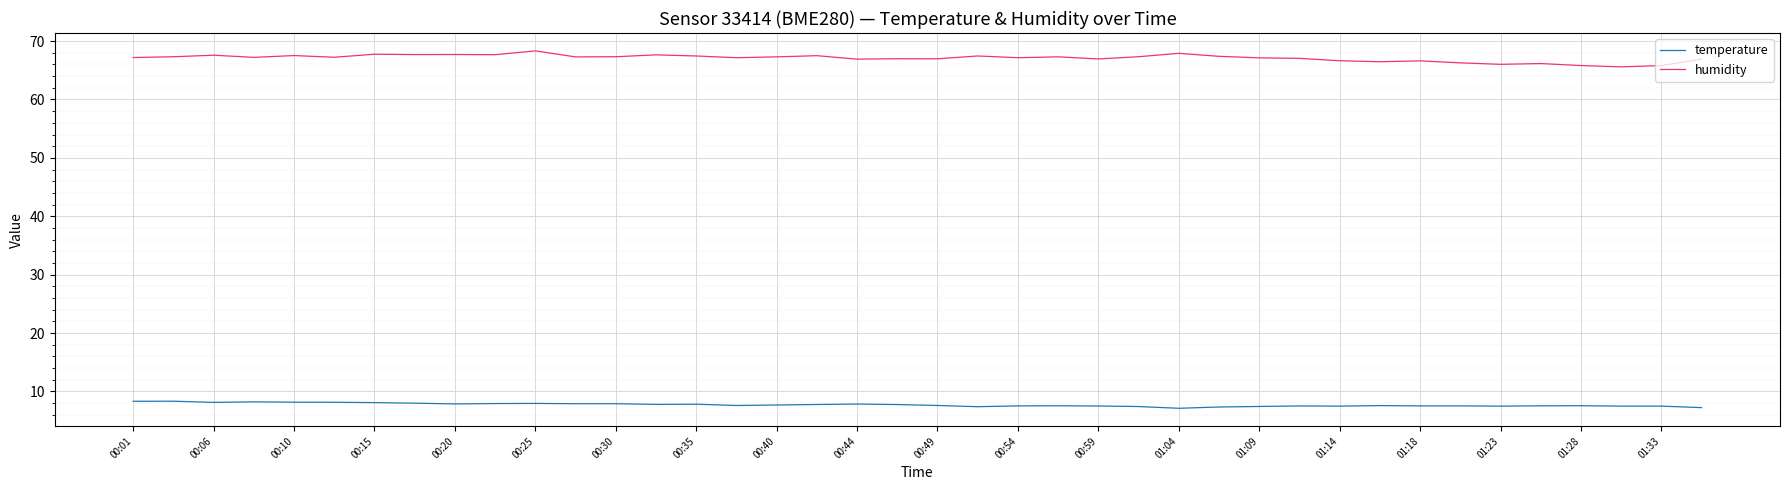

What is the smallest value displayed?

7.1